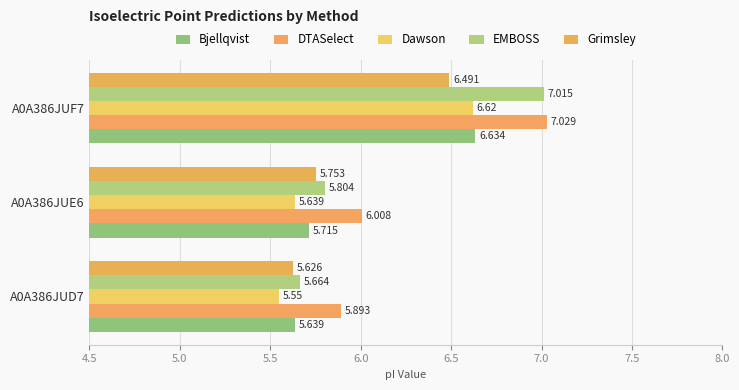

List the series in order of their peak value, highest first.

DTASelect, EMBOSS, Bjellqvist, Dawson, Grimsley